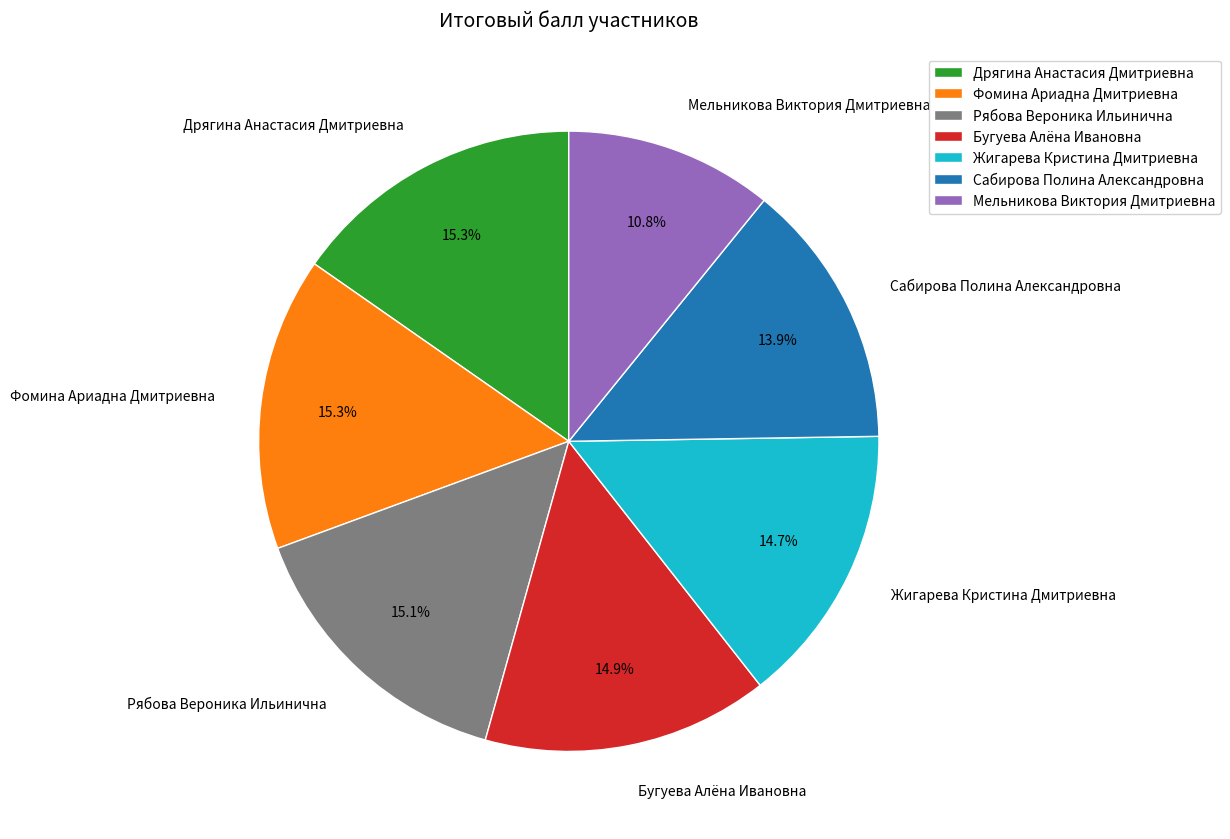

Which has a higher value, Сабирова Полина Александровна or Жигарева Кристина Дмитриевна?

Жигарева Кристина Дмитриевна